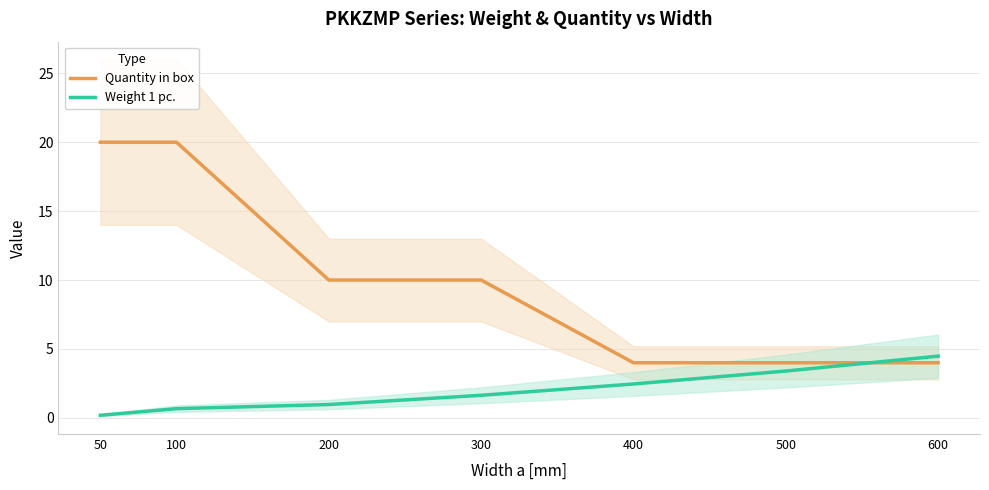

Rank the series at 100 from lowest to highest value.

Weight 1 pc., Quantity in box